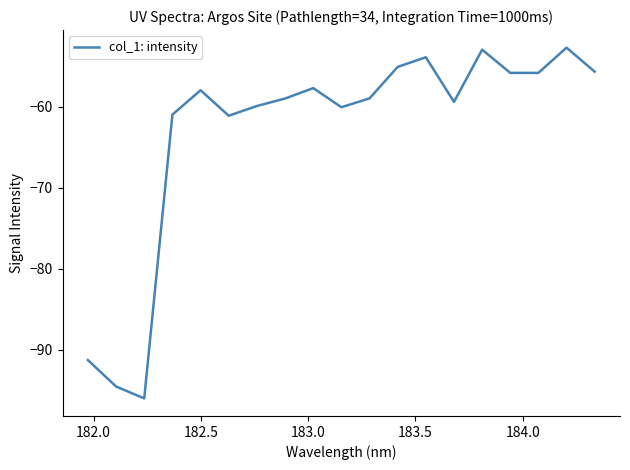

What is the maximum value shown in the chart?

-52.7